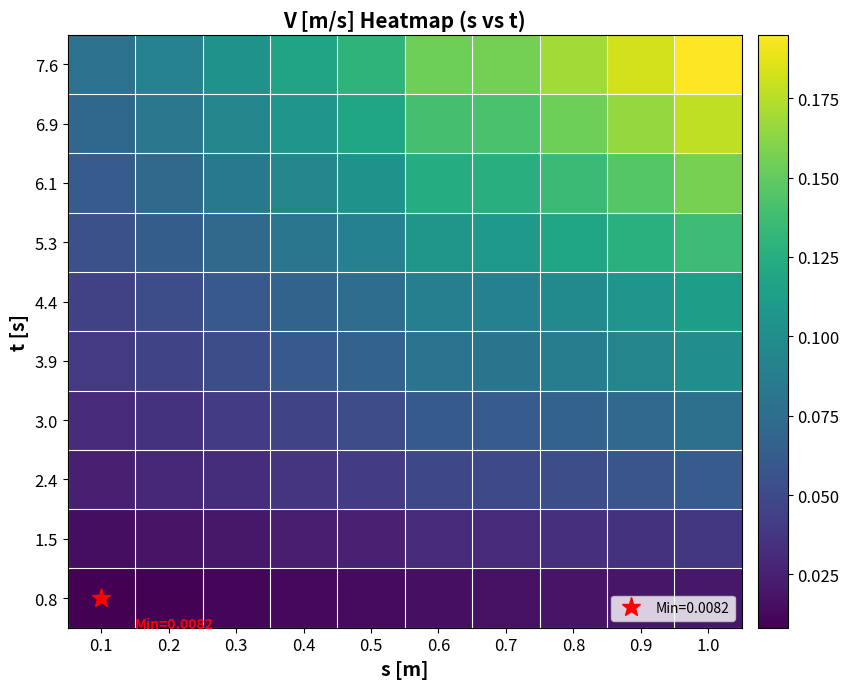

Reading left to right, what are all the values shown in this chart?

0.8: 0.1=0.0	0.2=0.0	0.3=0.0	0.4=0.0	0.5=0.0	0.6=0.0	0.7=0.0	0.8=0.0	0.9=0.0	1.0=0.0
1.5: 0.1=0.0	0.2=0.0	0.3=0.0	0.4=0.0	0.5=0.0	0.6=0.0	0.7=0.0	0.8=0.0	0.9=0.0	1.0=0.0
2.4: 0.1=0.0	0.2=0.0	0.3=0.0	0.4=0.0	0.5=0.0	0.6=0.0	0.7=0.0	0.8=0.1	0.9=0.1	1.0=0.1
3.0: 0.1=0.0	0.2=0.0	0.3=0.0	0.4=0.0	0.5=0.1	0.6=0.1	0.7=0.1	0.8=0.1	0.9=0.1	1.0=0.1
3.9: 0.1=0.0	0.2=0.0	0.3=0.1	0.4=0.1	0.5=0.1	0.6=0.1	0.7=0.1	0.8=0.1	0.9=0.1	1.0=0.1
4.4: 0.1=0.0	0.2=0.1	0.3=0.1	0.4=0.1	0.5=0.1	0.6=0.1	0.7=0.1	0.8=0.1	0.9=0.1	1.0=0.1
5.3: 0.1=0.1	0.2=0.1	0.3=0.1	0.4=0.1	0.5=0.1	0.6=0.1	0.7=0.1	0.8=0.1	0.9=0.1	1.0=0.1
6.1: 0.1=0.1	0.2=0.1	0.3=0.1	0.4=0.1	0.5=0.1	0.6=0.1	0.7=0.1	0.8=0.1	0.9=0.1	1.0=0.2
6.9: 0.1=0.1	0.2=0.1	0.3=0.1	0.4=0.1	0.5=0.1	0.6=0.1	0.7=0.1	0.8=0.2	0.9=0.2	1.0=0.2
7.6: 0.1=0.1	0.2=0.1	0.3=0.1	0.4=0.1	0.5=0.1	0.6=0.2	0.7=0.2	0.8=0.2	0.9=0.2	1.0=0.2